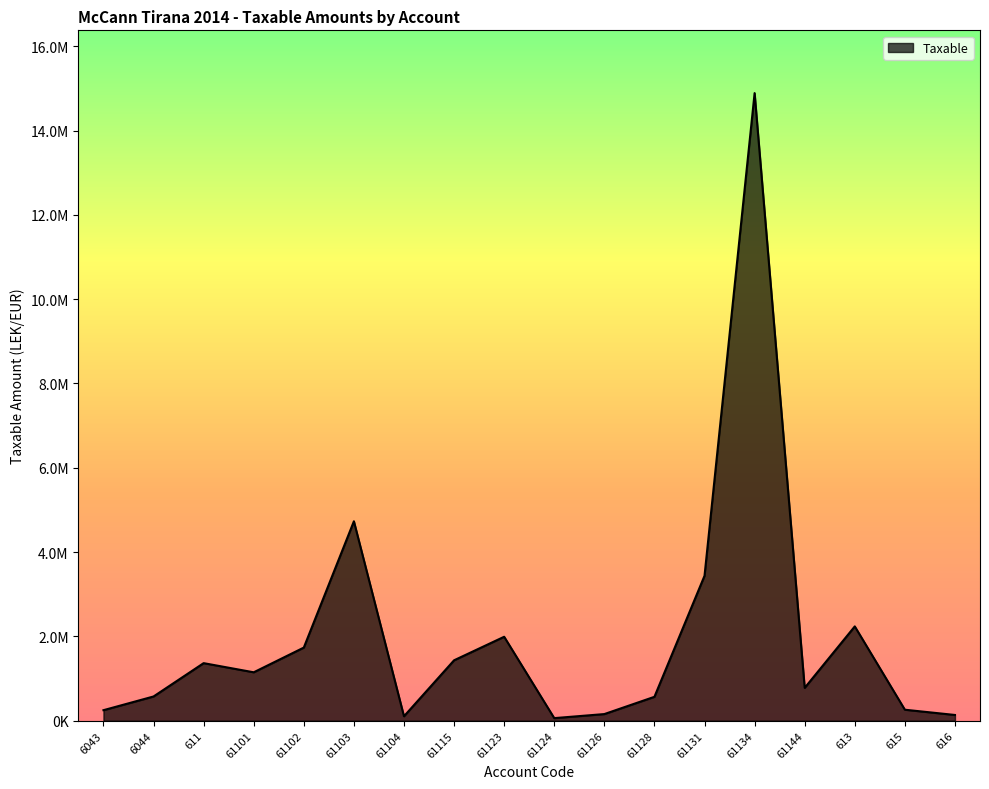

Is this an area chart (filled region under the line)?

Yes